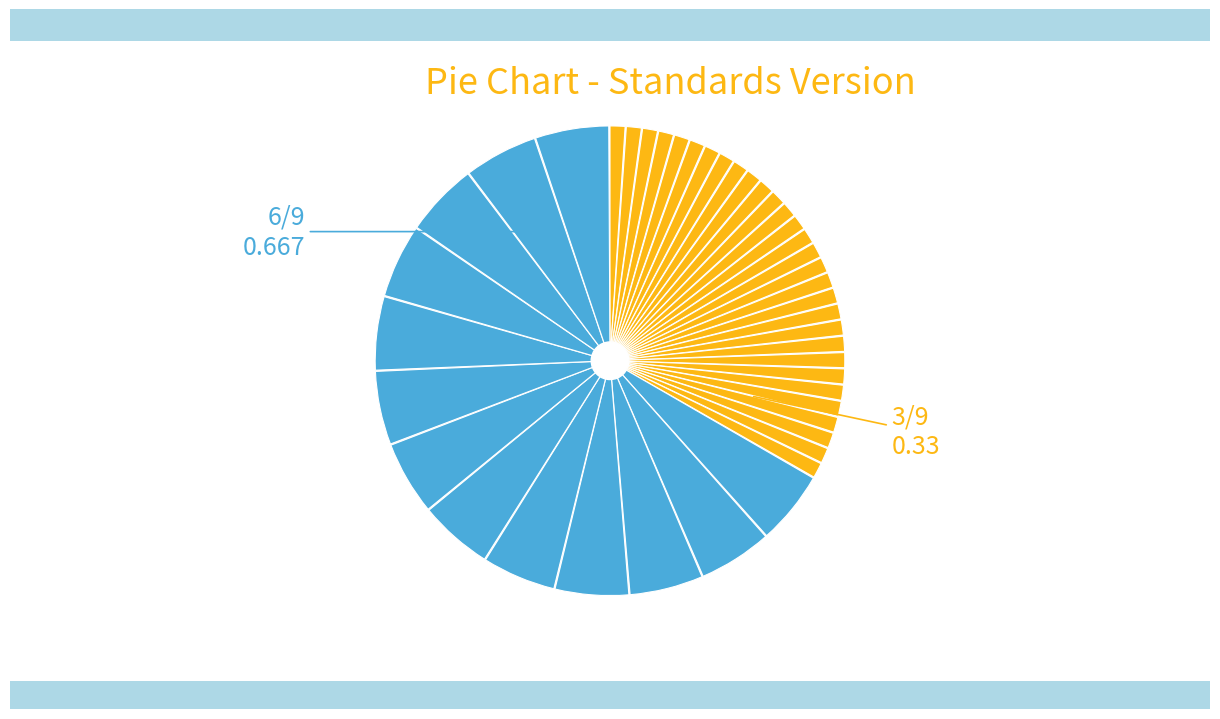

Do WWHV014565 and WWHV036803 together represent more than half of the pie?

No